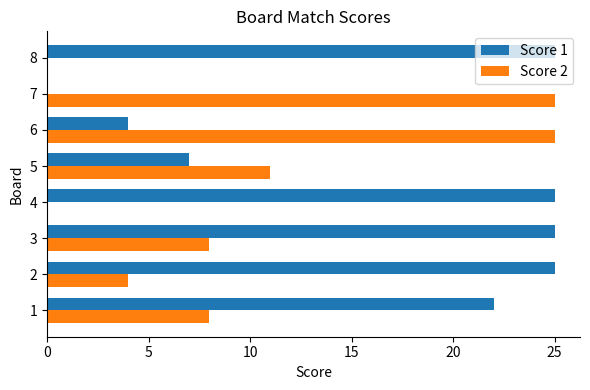

What is the sum of the Score 1 values at 6 and 3?

29